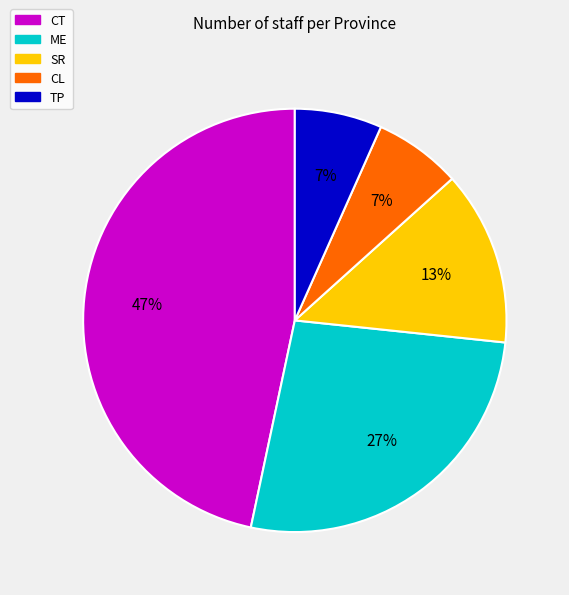

How many segments does this pie chart have?

5